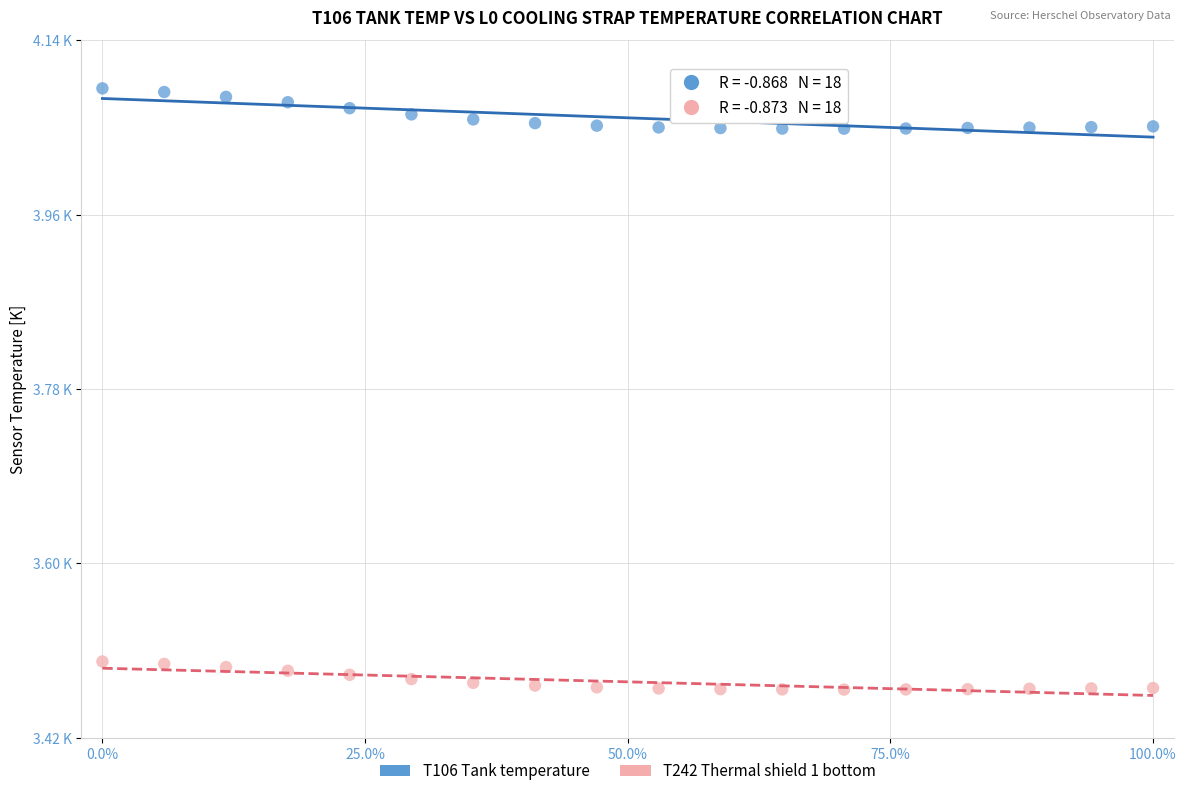

What are all the series names shown in the legend?

T106 Tank temperature, T242 Thermal shield 1 bottom